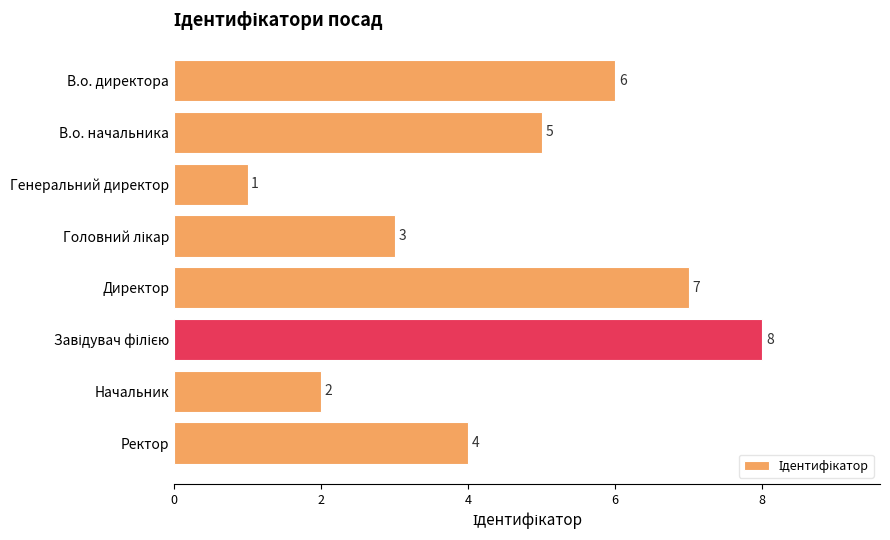

What is the difference between the maximum and minimum values?

7